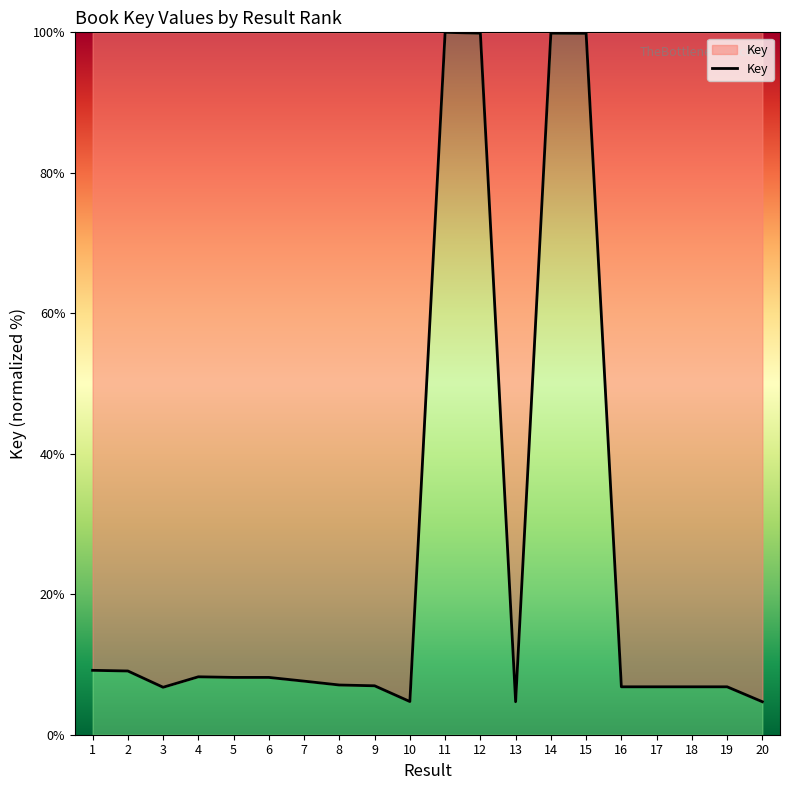

True or false: the data shows 156.4 at 11.

False